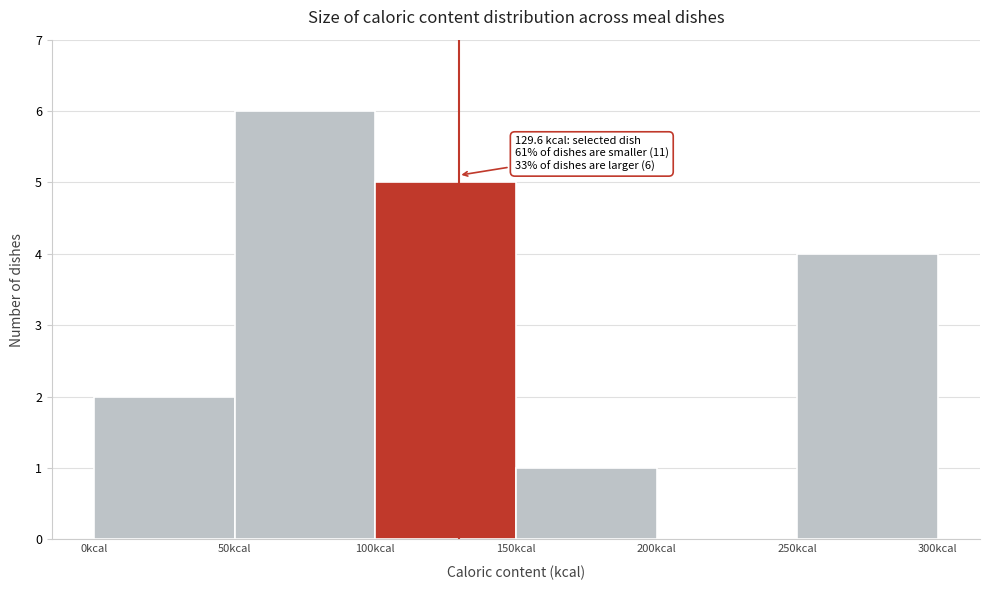

Which range on the x-axis has the tallest bar?

50 to 100